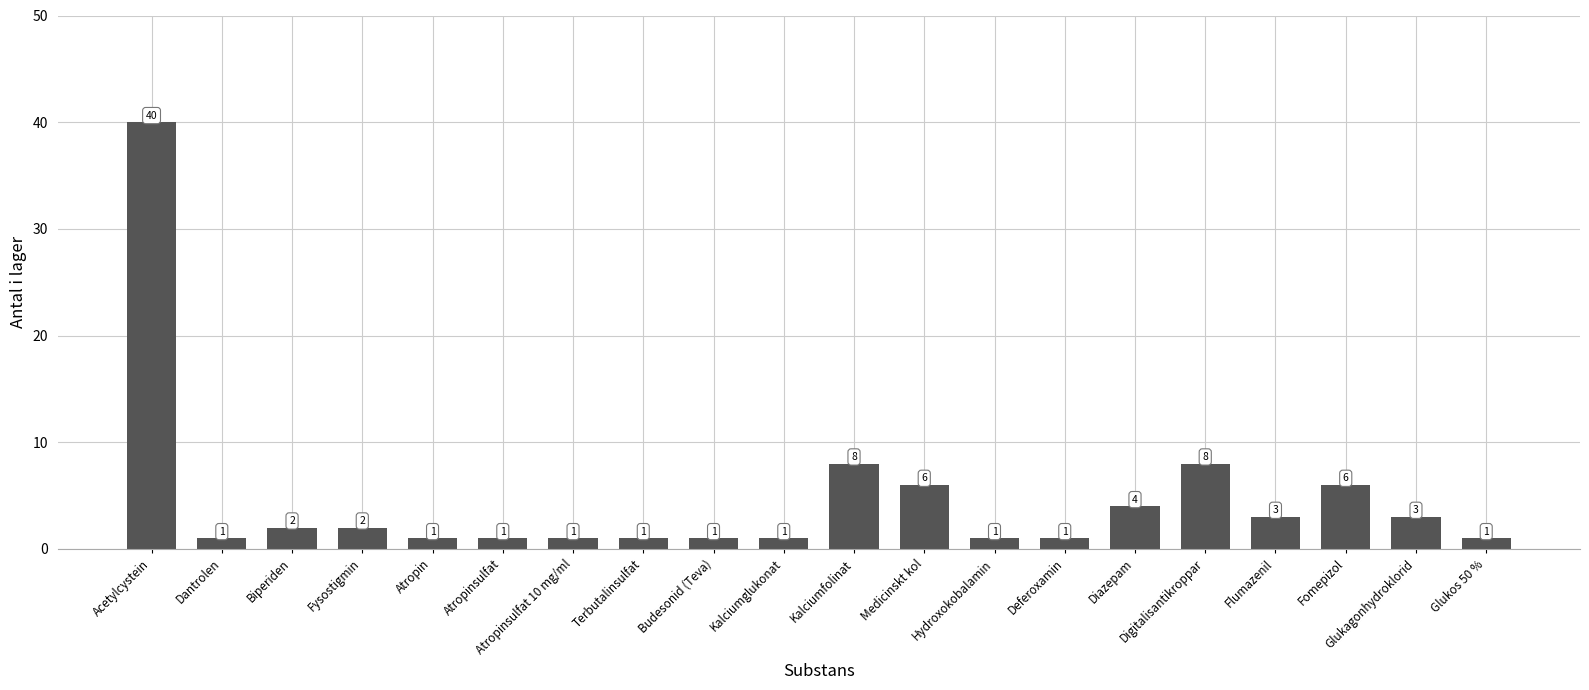

Reading left to right, list all the values displayed in this chart.

40	1	2	2	1	1	1	1	1	1	8	6	1	1	4	8	3	6	3	1